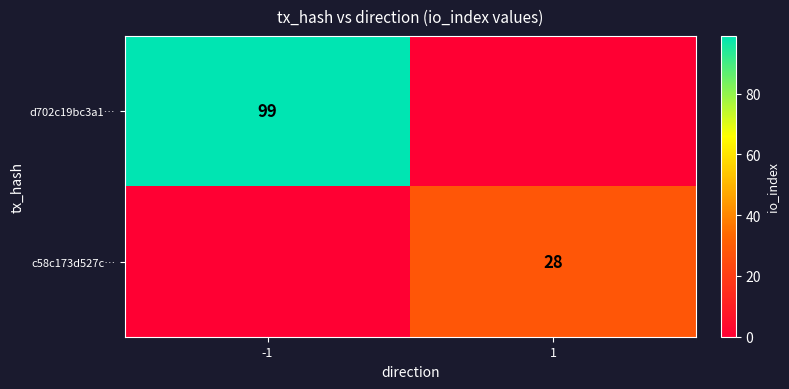

The c58c173d527c… series shows 28 at 1. True or false?

True